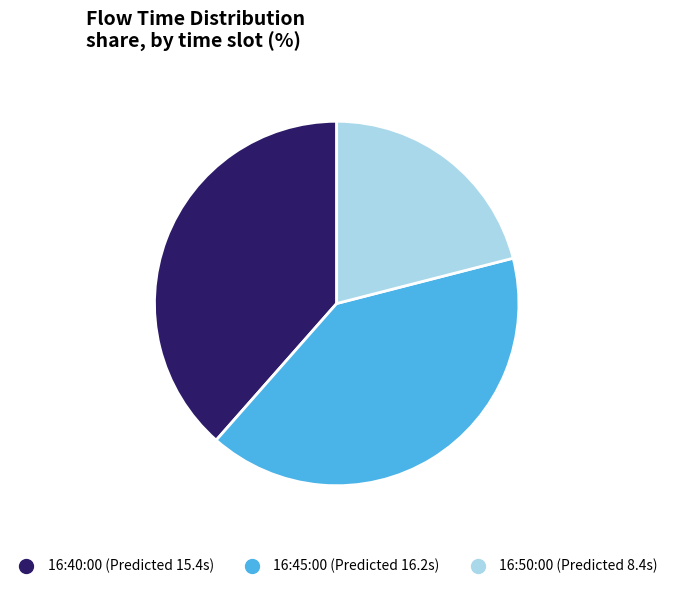

Is there a majority slice in this chart?

No